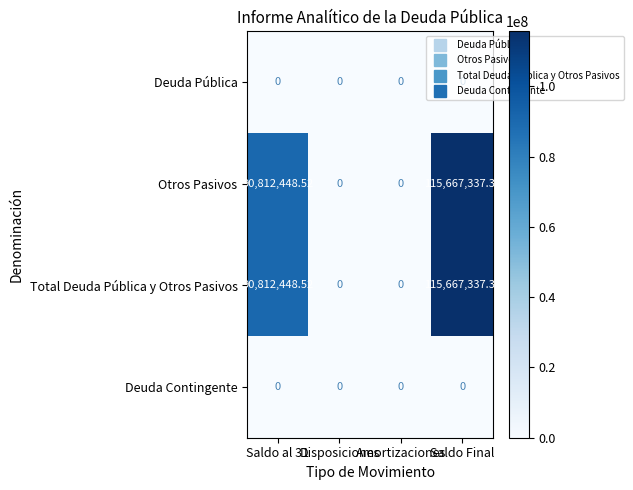

At which category is the sum across all series the highest?

Saldo Final